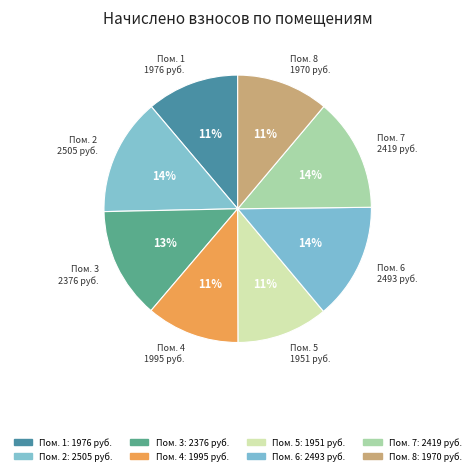

Is Пом. 1 the majority of the pie?

No